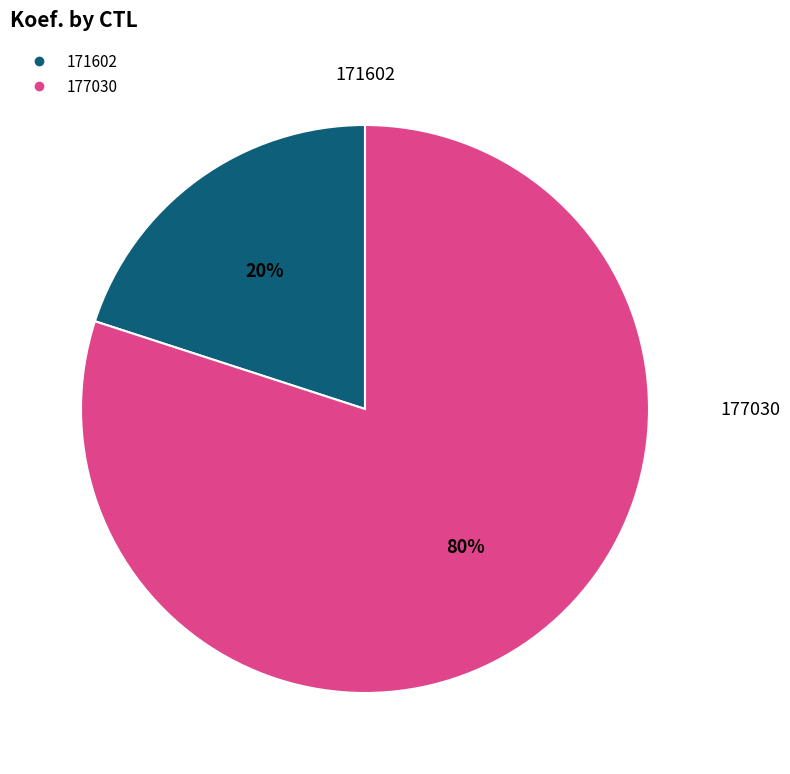

Is 177030 the majority of the pie?

Yes